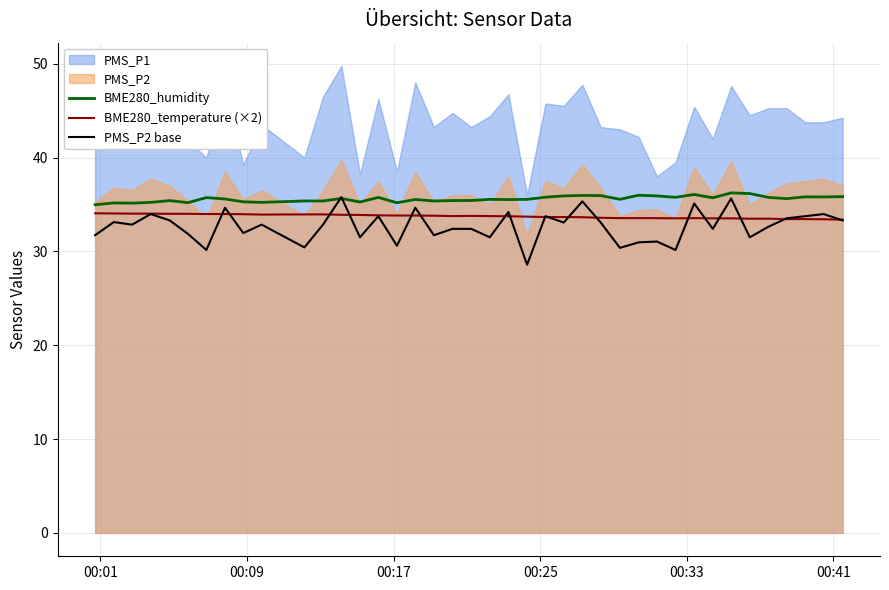

What is the maximum value for BME280_humidity?

36.2